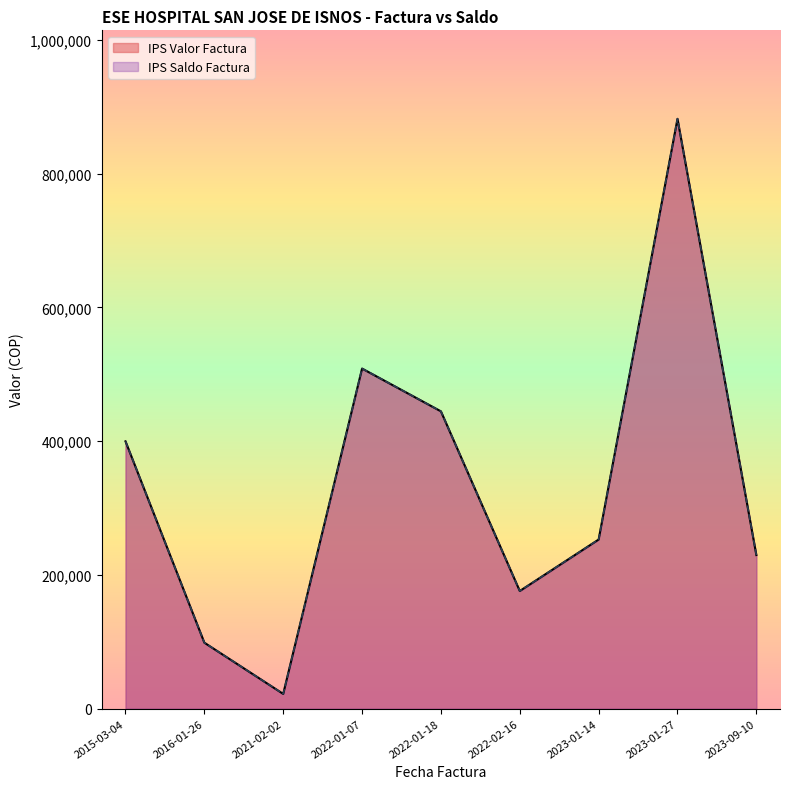

What is the minimum value for IPS Saldo Factura?

22000